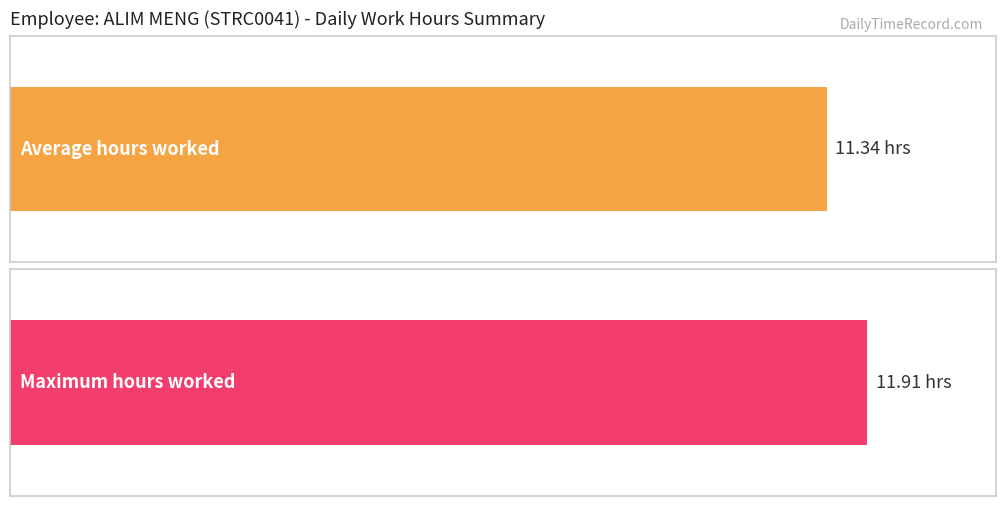

What is the greatest value displayed?

11.9